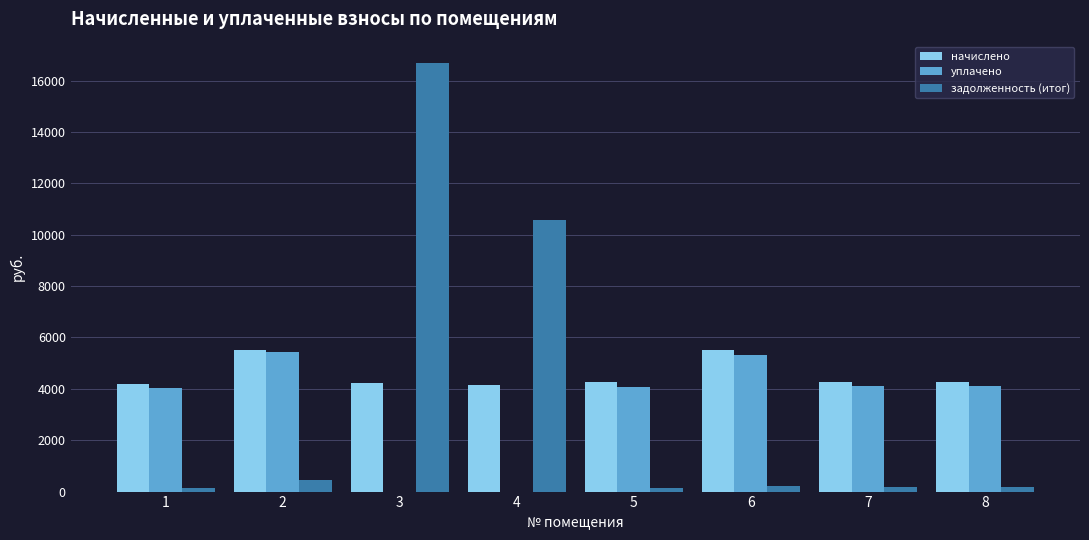

Is the value of задолженность (итог) at 3 greater than the value of уплачено at 3?

Yes